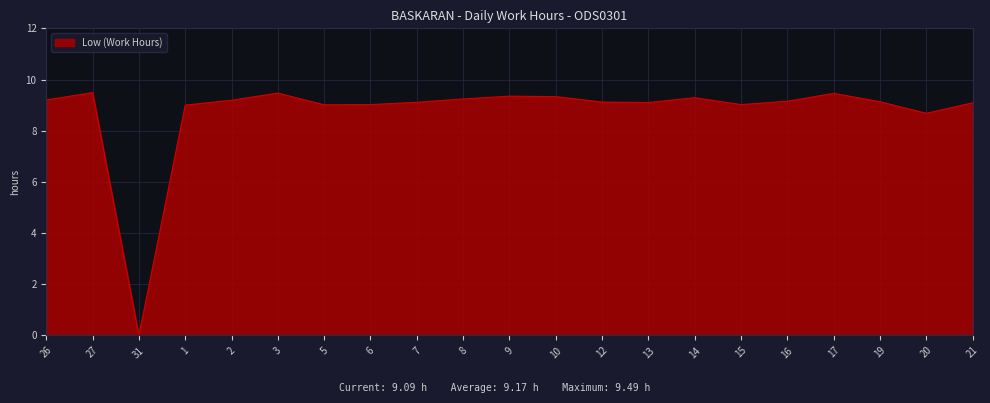

What position from the right is 8?

12